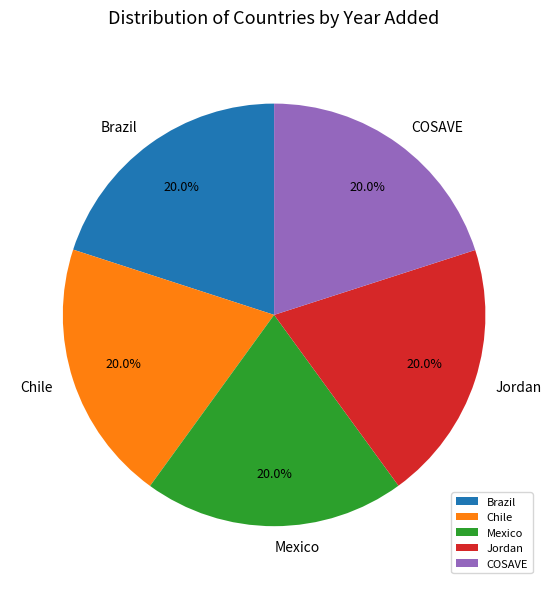

The Chile slice represents 20% of the pie. True or false?

True